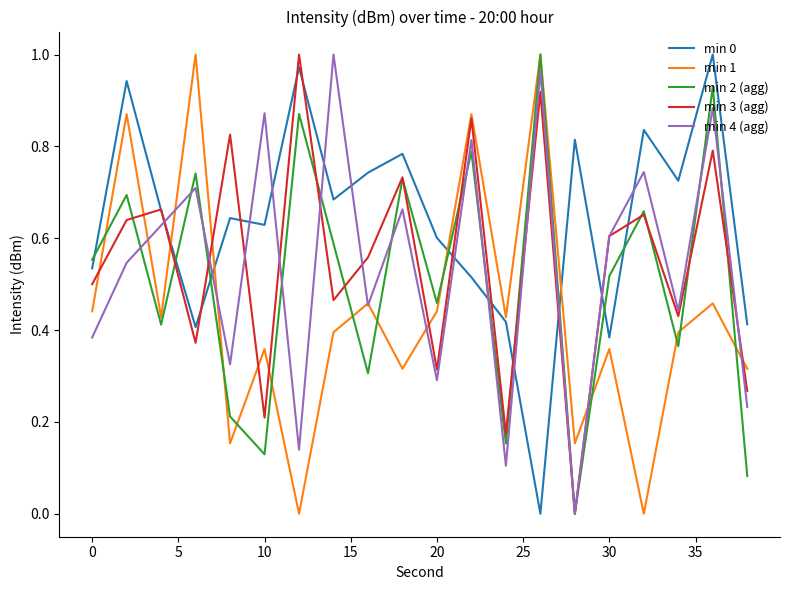

Which series has the largest total across all categories?

min 0